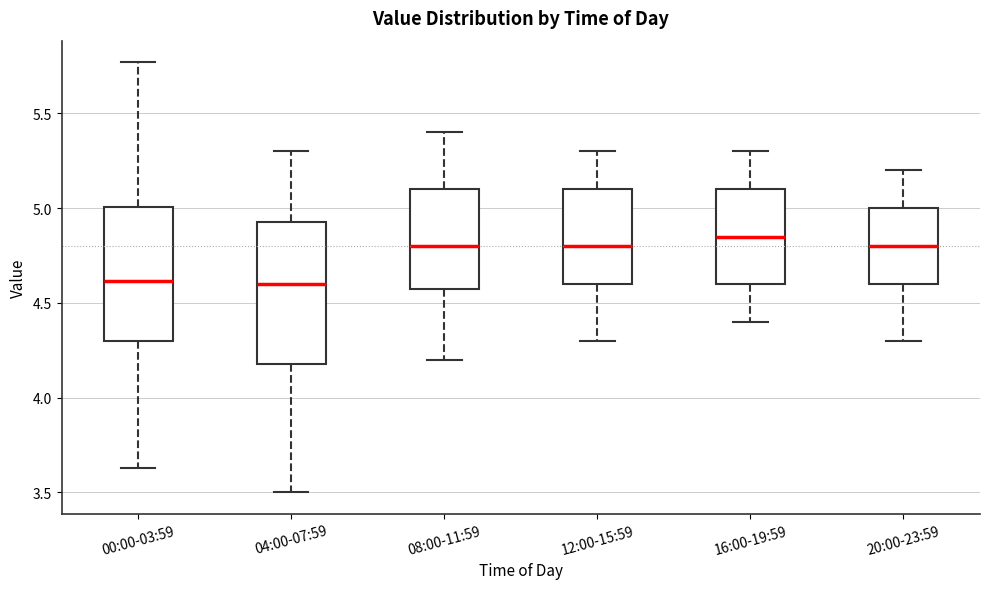

Reading left to right, transcribe this box plot: for each box, give where its median line is, the range the box spans, and where its two whiskers end, as read against the y-axis. The values are not printed on the chart, so give them approximately, as read against the axis.

00:00-03:59: median 4.60, box 4.30 to 5.00, whiskers 3.65 to 5.75
04:00-07:59: median 4.60, box 4.20 to 4.95, whiskers 3.50 to 5.30
08:00-11:59: median 4.80, box 4.60 to 5.10, whiskers 4.20 to 5.40
12:00-15:59: median 4.80, box 4.60 to 5.10, whiskers 4.30 to 5.30
16:00-19:59: median 4.85, box 4.60 to 5.10, whiskers 4.40 to 5.30
20:00-23:59: median 4.80, box 4.60 to 5.00, whiskers 4.30 to 5.20